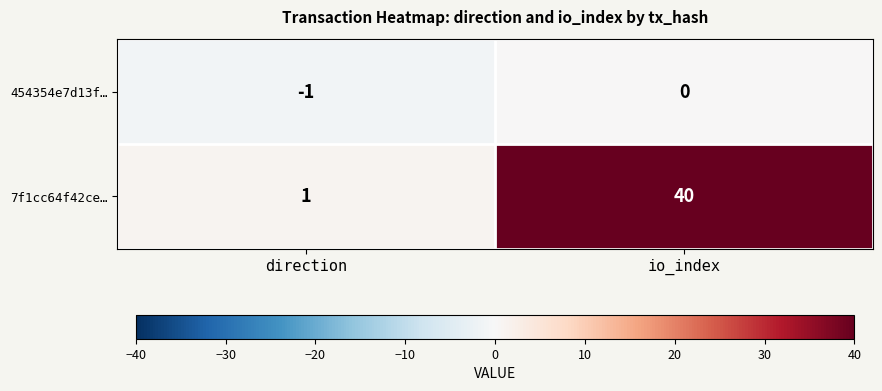

What is the sum of all 7f1cc64f42ce… values?

41